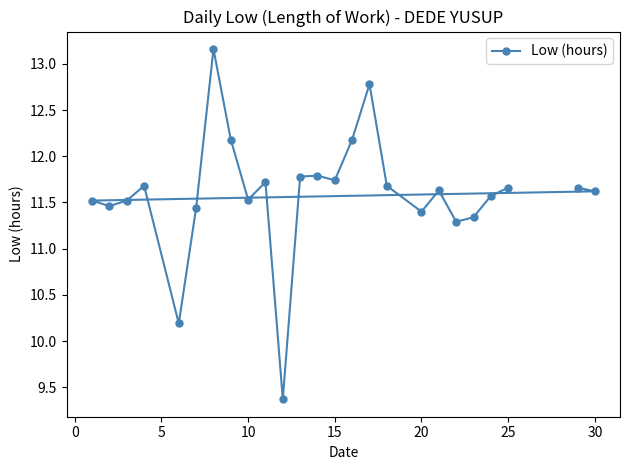

Reading left to right, what are all the values shown in this chart?

11.5	11.5	11.5	11.7	10.2	11.4	13.2	12.2	11.5	11.7	9.4	11.8	11.8	11.7	12.2	12.8	11.7	11.4	11.6	11.3	11.3	11.6	11.7	11.7	11.6